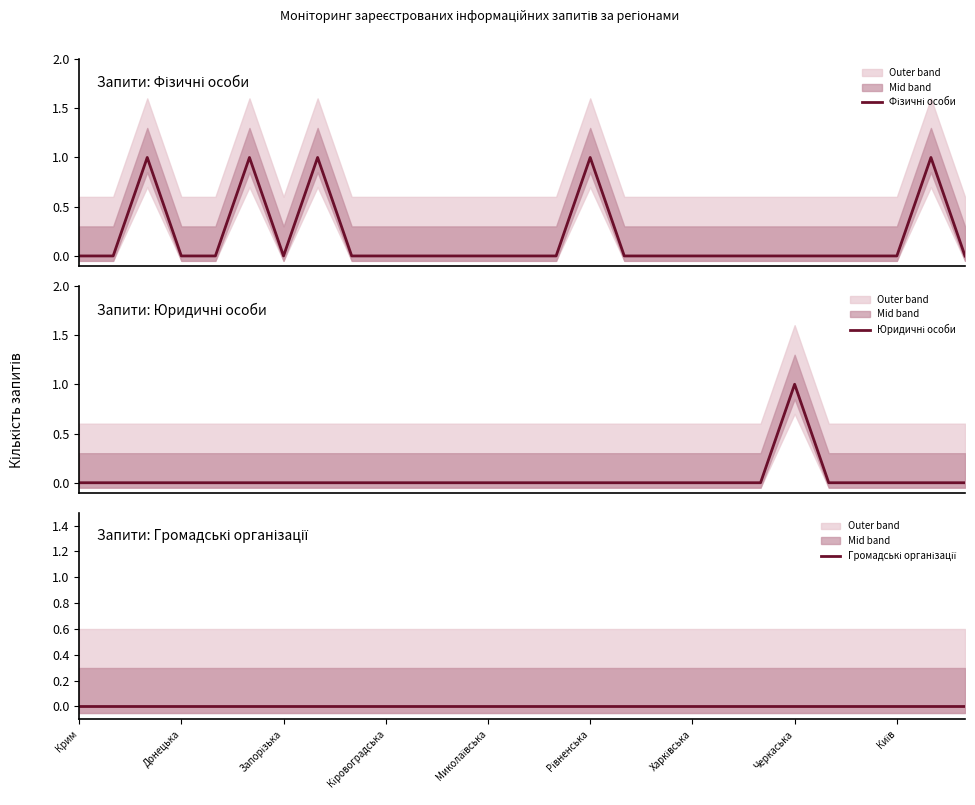

True or false: Фізичні особи and Юридичні особи cross at least once.

False